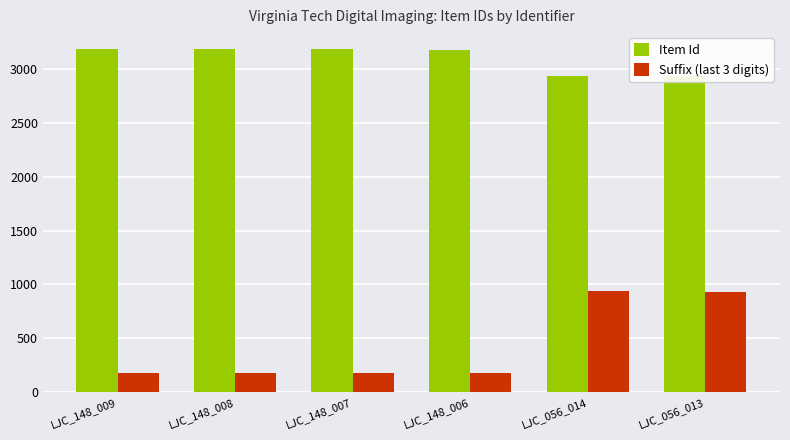

Reading right to left, extract all data points from this chart.

Item Id: 2934	2935	3178	3179	3180	3181
Suffix (last 3 digits): 934	935	178	179	180	181